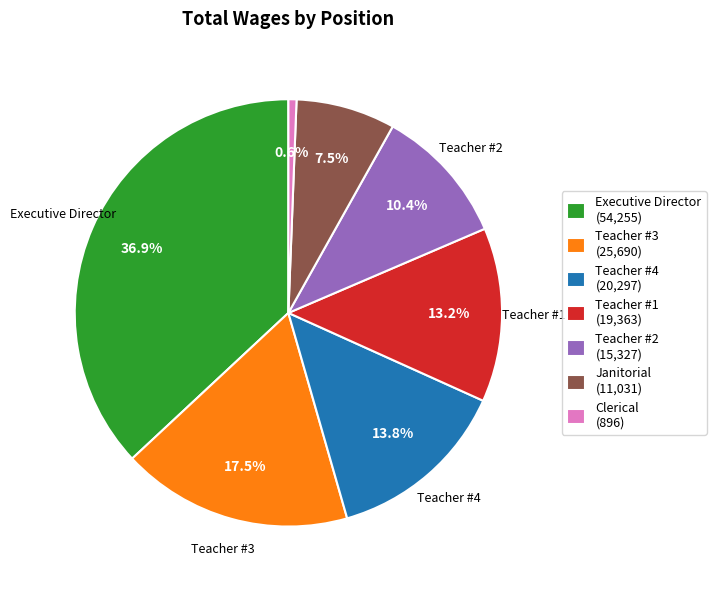

Is there a majority slice in this chart?

No